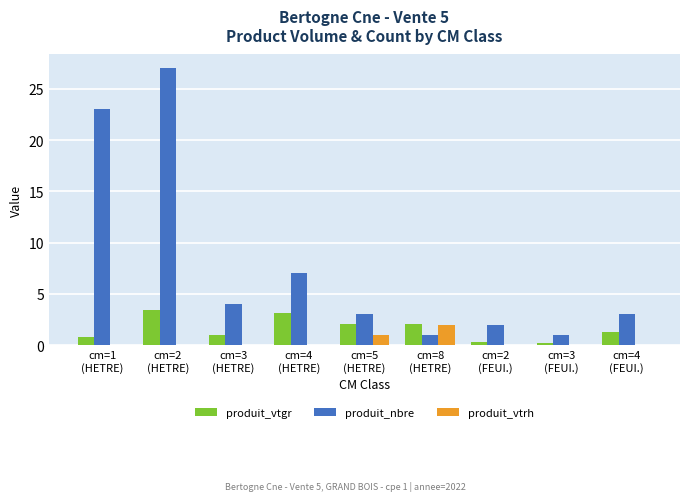

What is the highest value of the produit_vtgr series?

3.4